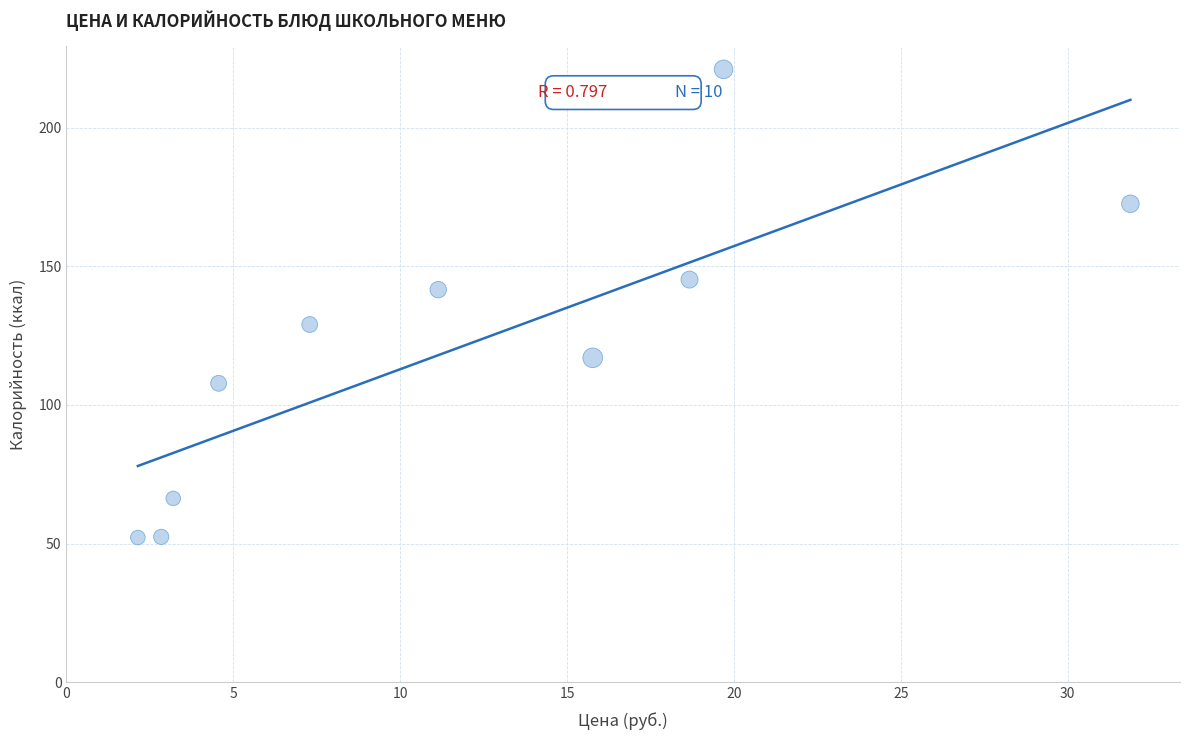

What is the average X value?

11.7